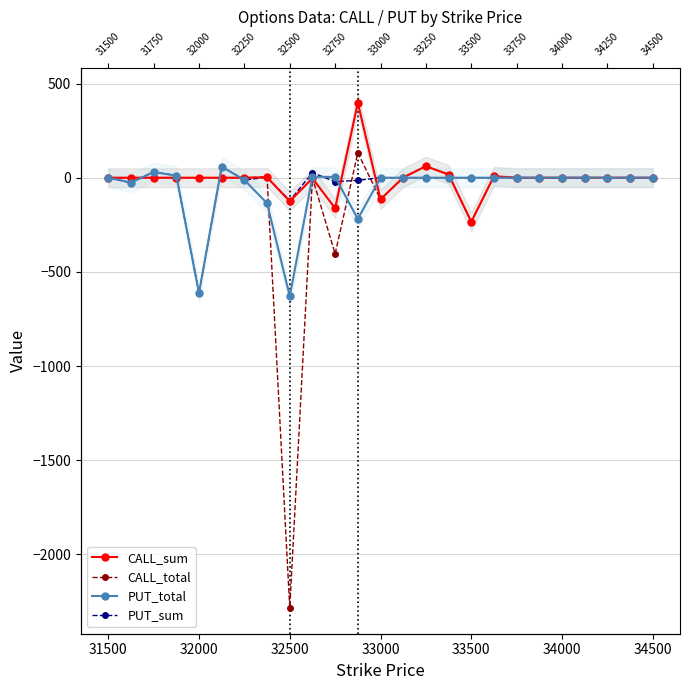

Rank the series by their average value, from highest to lowest.

CALL_sum, PUT_sum, PUT_total, CALL_total